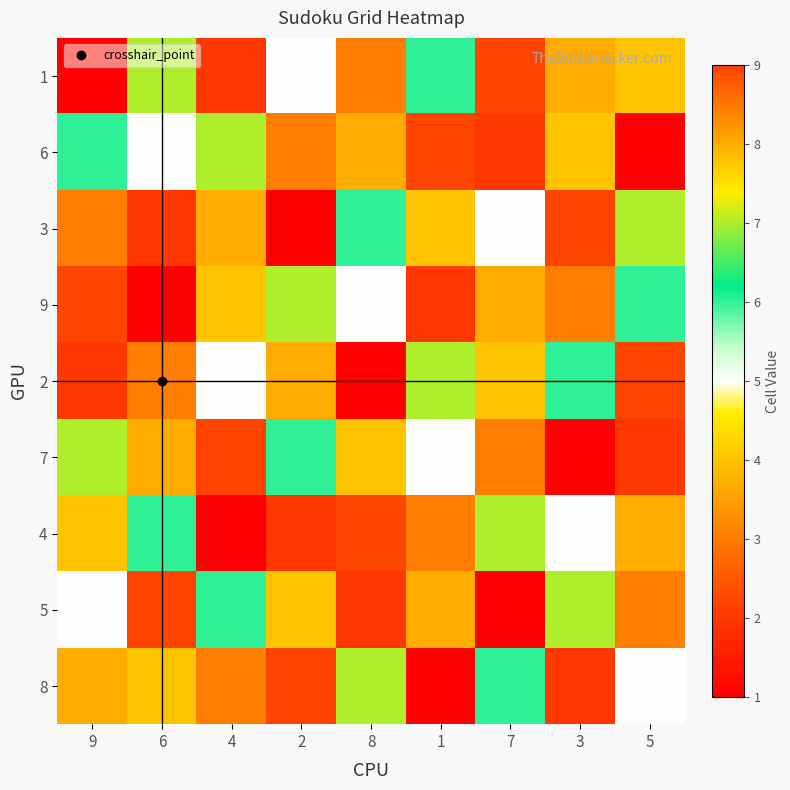

What is the total value across all series at 6?

45